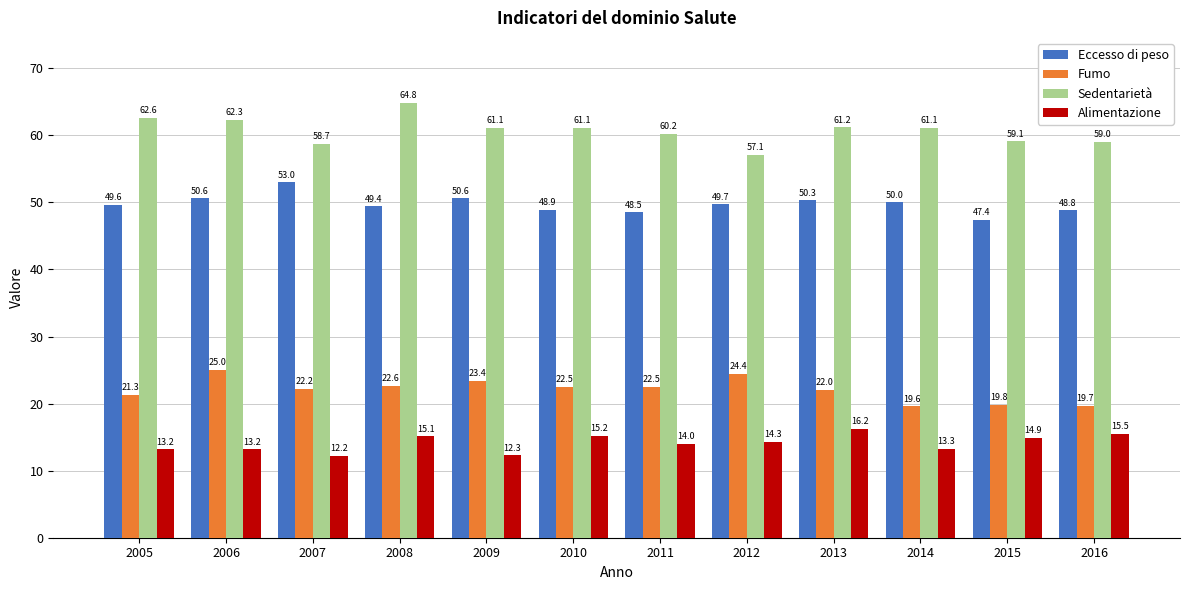

How many values in the Alimentazione series are below 14?

5